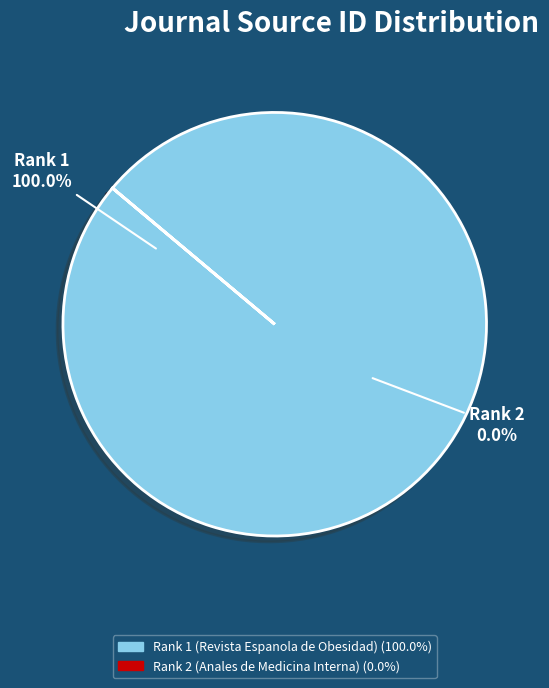

To the nearest percent, what is the combined percentage of Rank 1 (Revista Espanola de Obesidad) and Rank 2 (Anales de Medicina Interna)?

100%